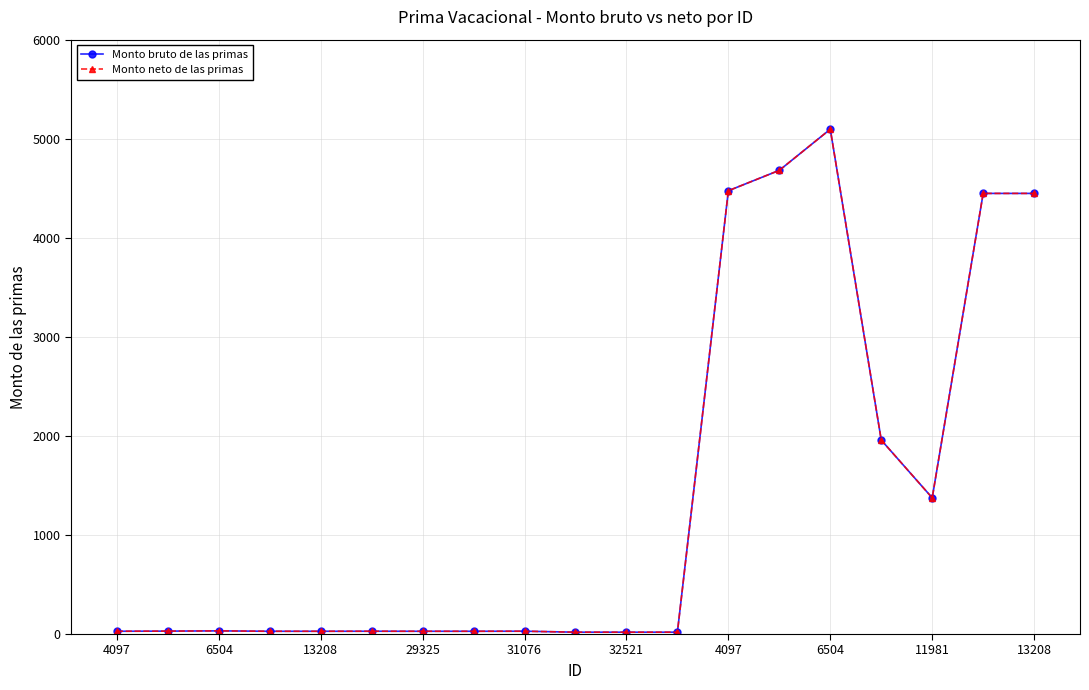

Does the chart have visible grid lines?

Yes